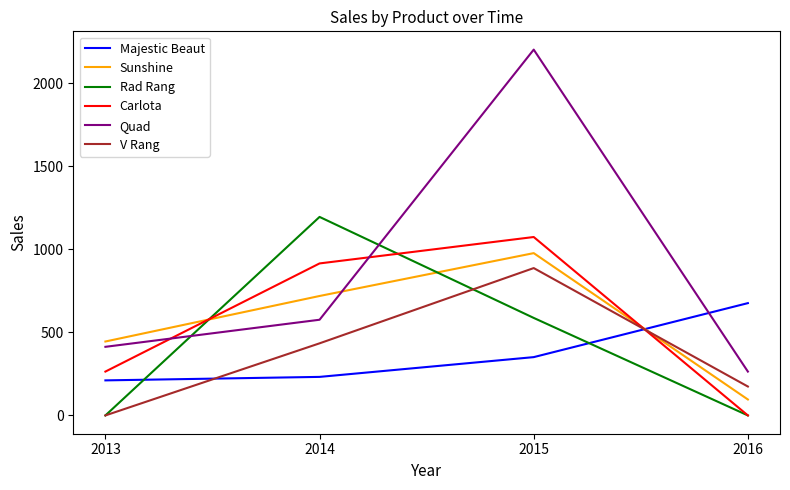

What is the average value of the Carlota series?

563